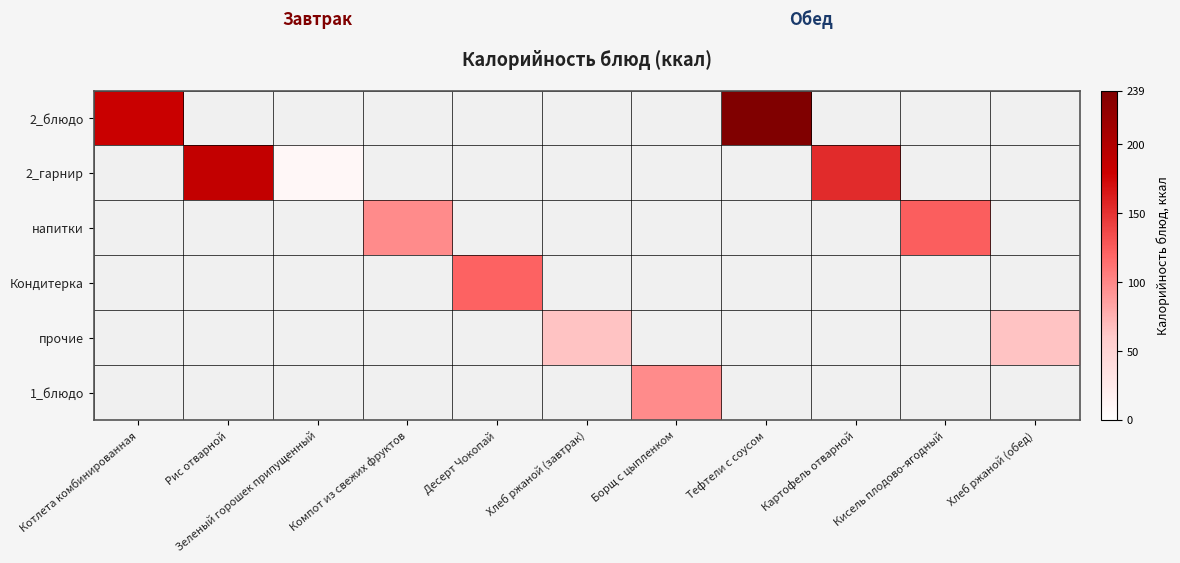

Count the number of data series in this chart.

6